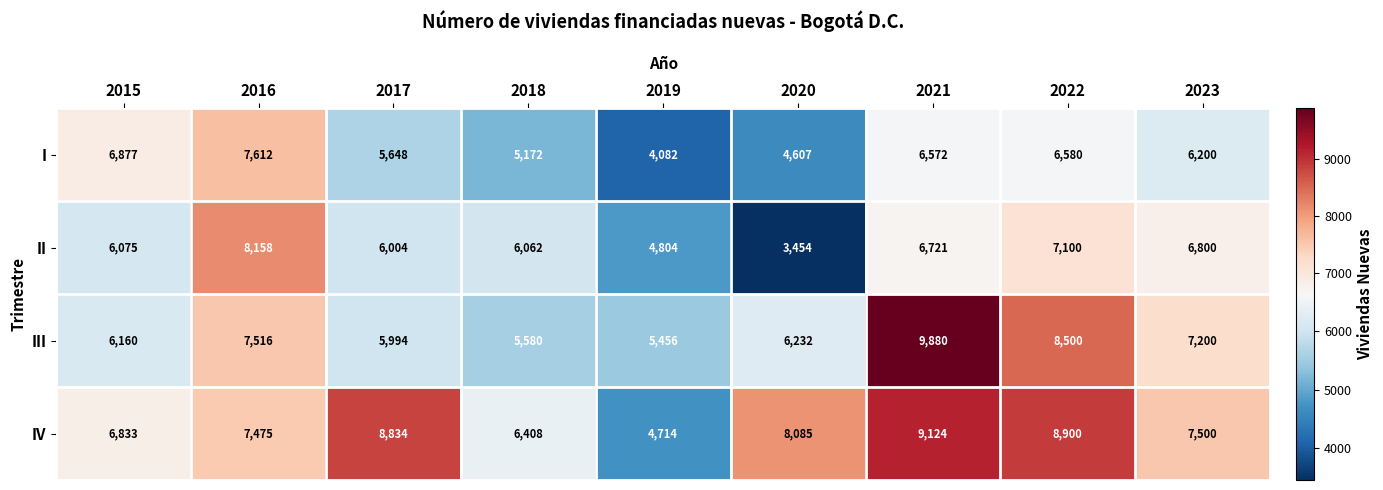

The value of I at 2017 is 5648. True or false?

True